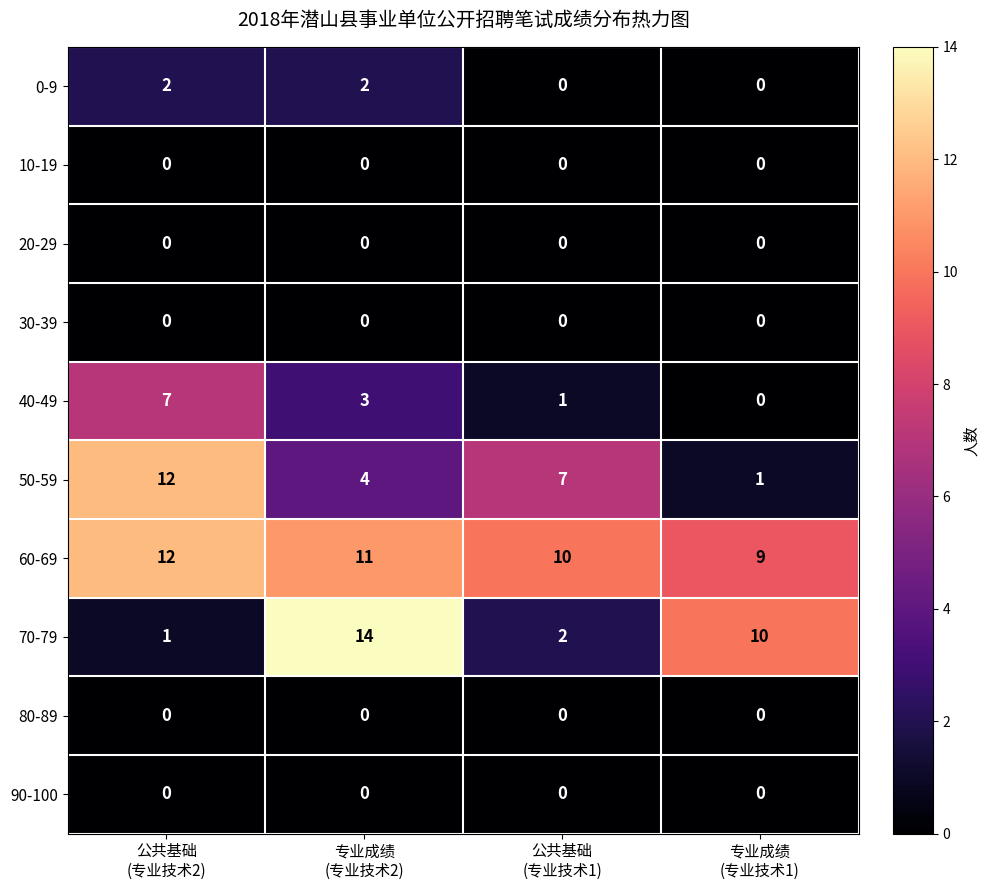

At how many categories does at least one series exceed 5?

4